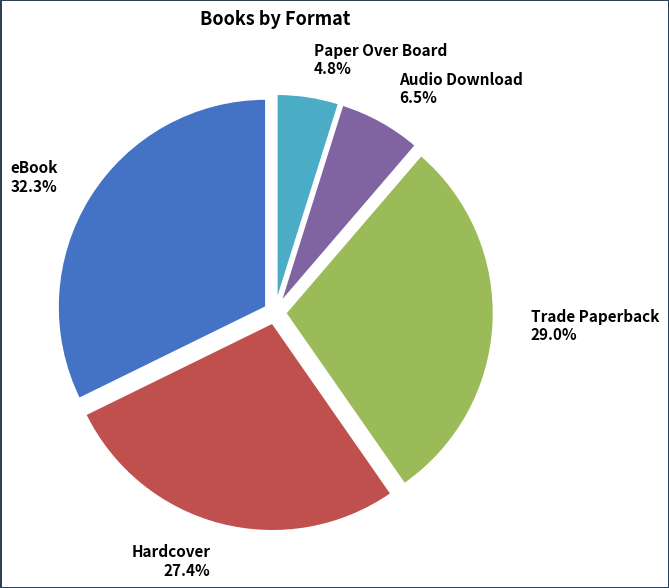

Which category has the biggest portion of the pie?

eBook